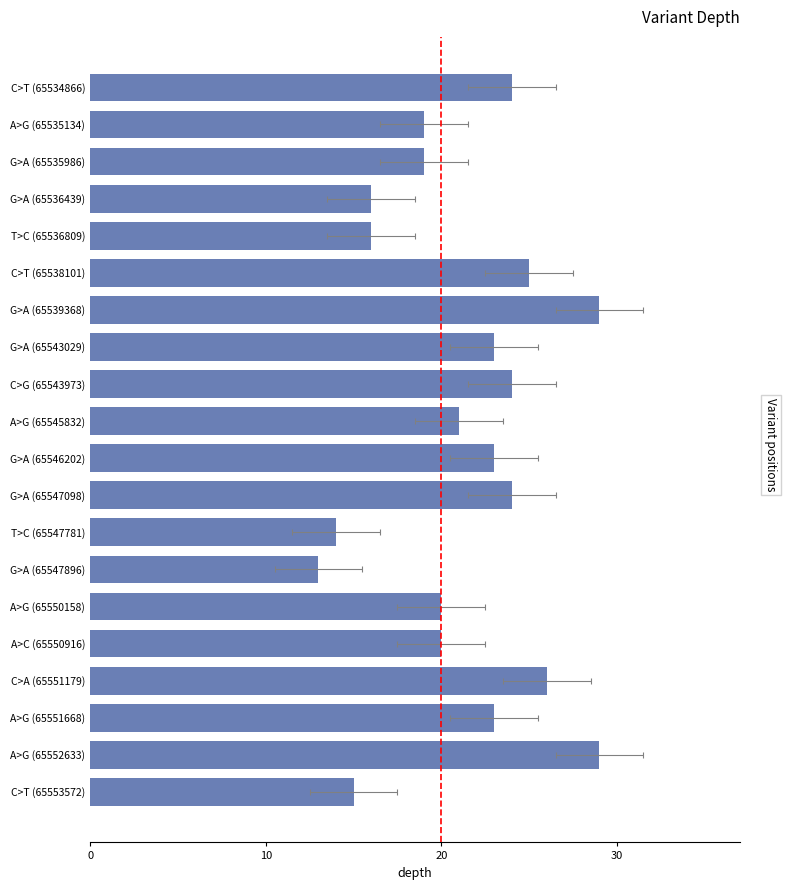

What value does the data have at C>A (65551179)?

26